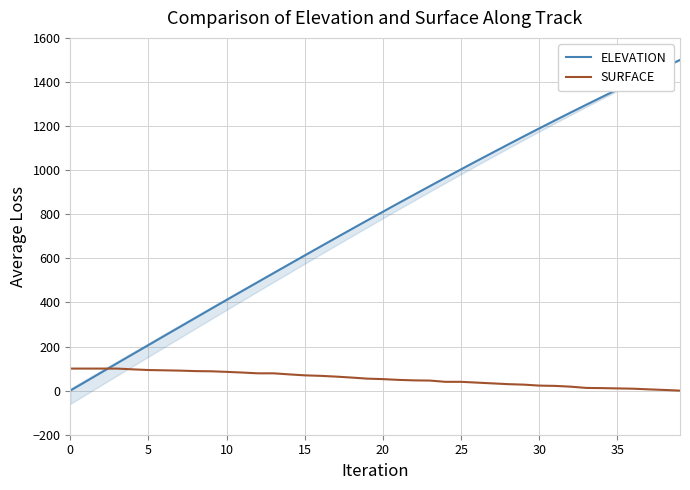

The ELEVATION series shows 1467.1 at 38. True or false?

True